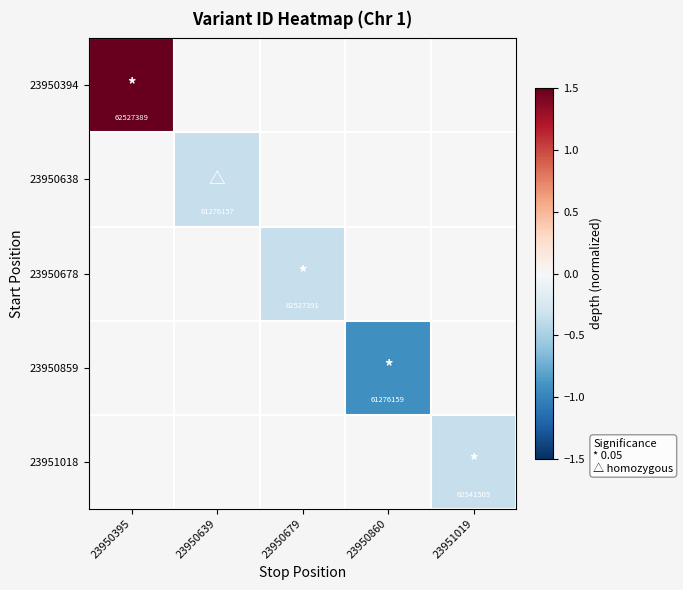

The value of 23951018 at 23951019 is 106313316. True or false?

False